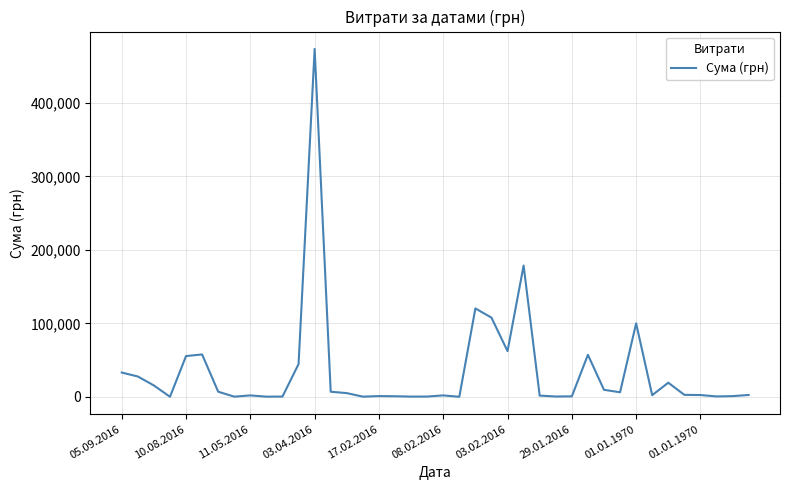

What is the difference between the maximum and minimum values?

473344.0